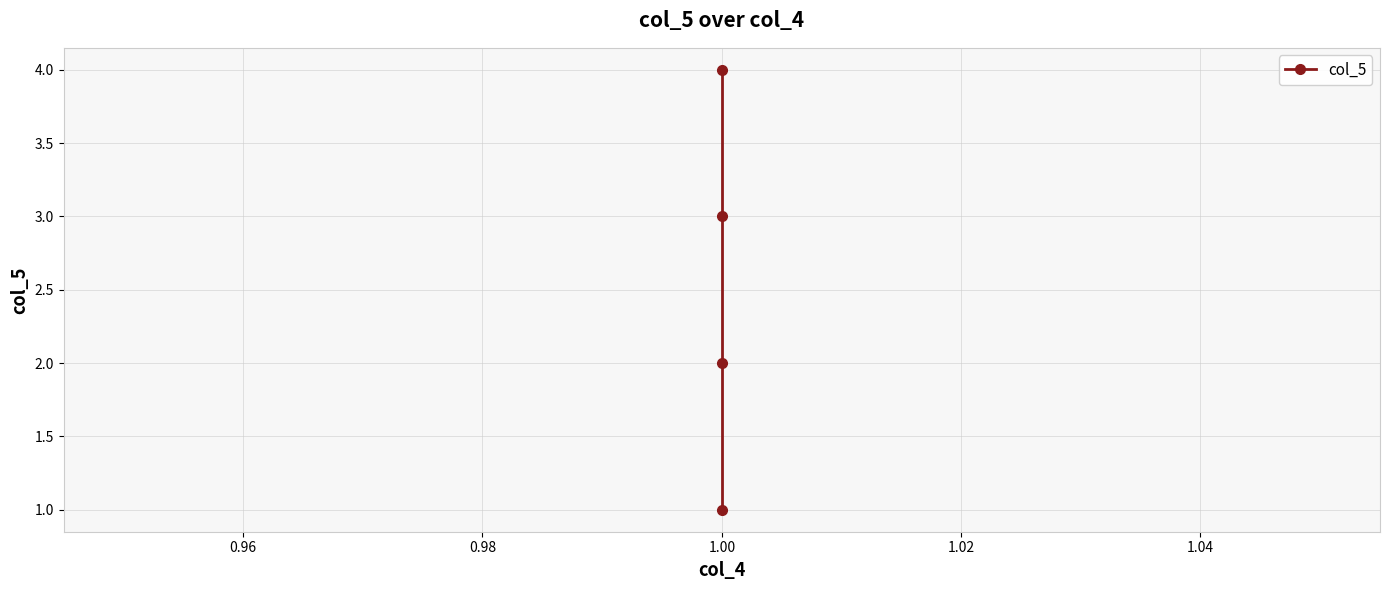

Count the values in the range 2 to 4.

3